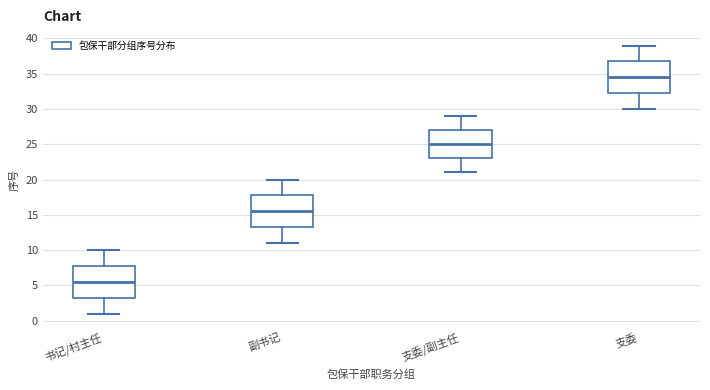

Where is the upper edge of the box for 支委/副主任 on the y-axis? The values are not printed on the chart, so give them approximately, as read against the axis.

27.0